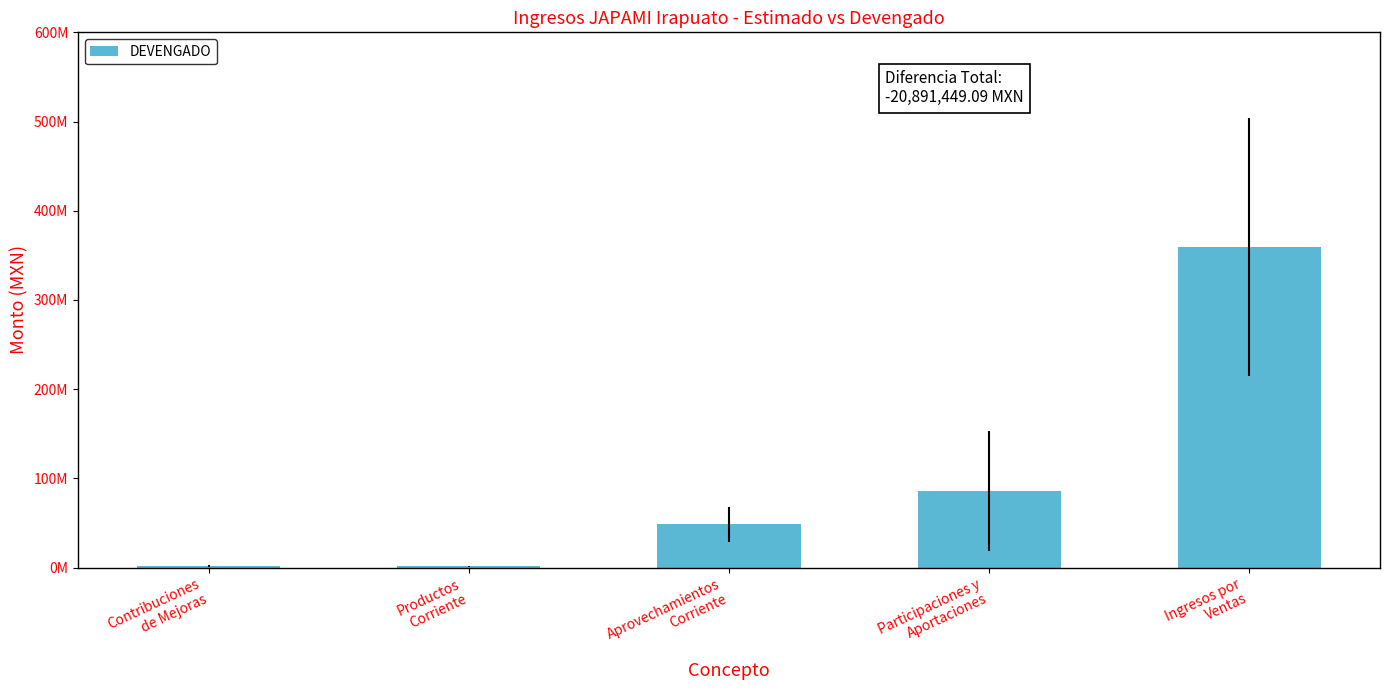

Count the number of categories in the chart.

5